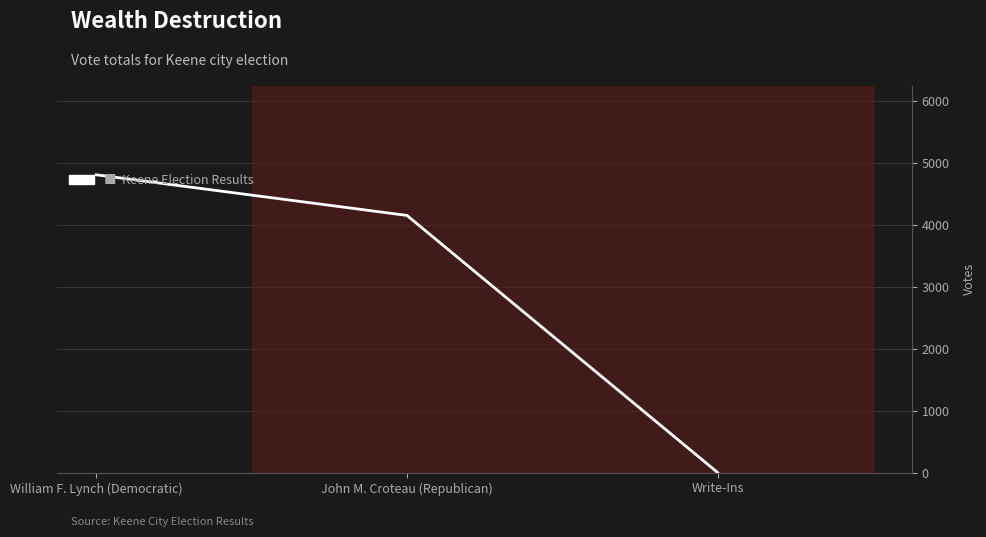

How many values are above zero?

2